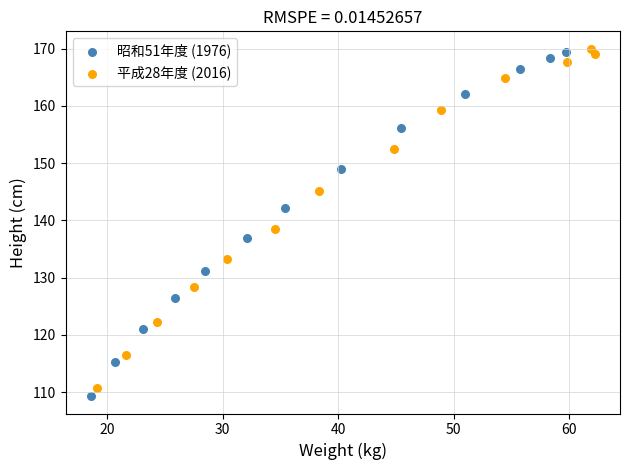

Which series reaches the minimum Y coordinate?

昭和51年度 (1976)